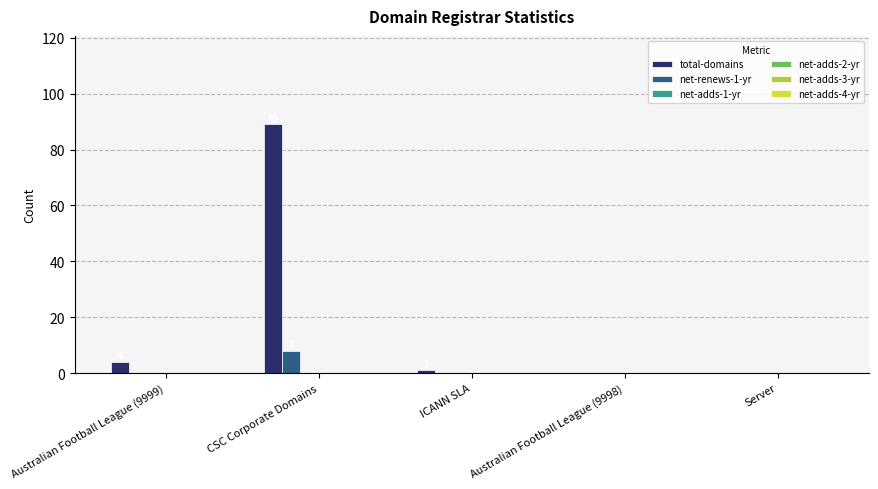

Which has a higher value, Australian Football League (9998) or ICANN SLA?

ICANN SLA